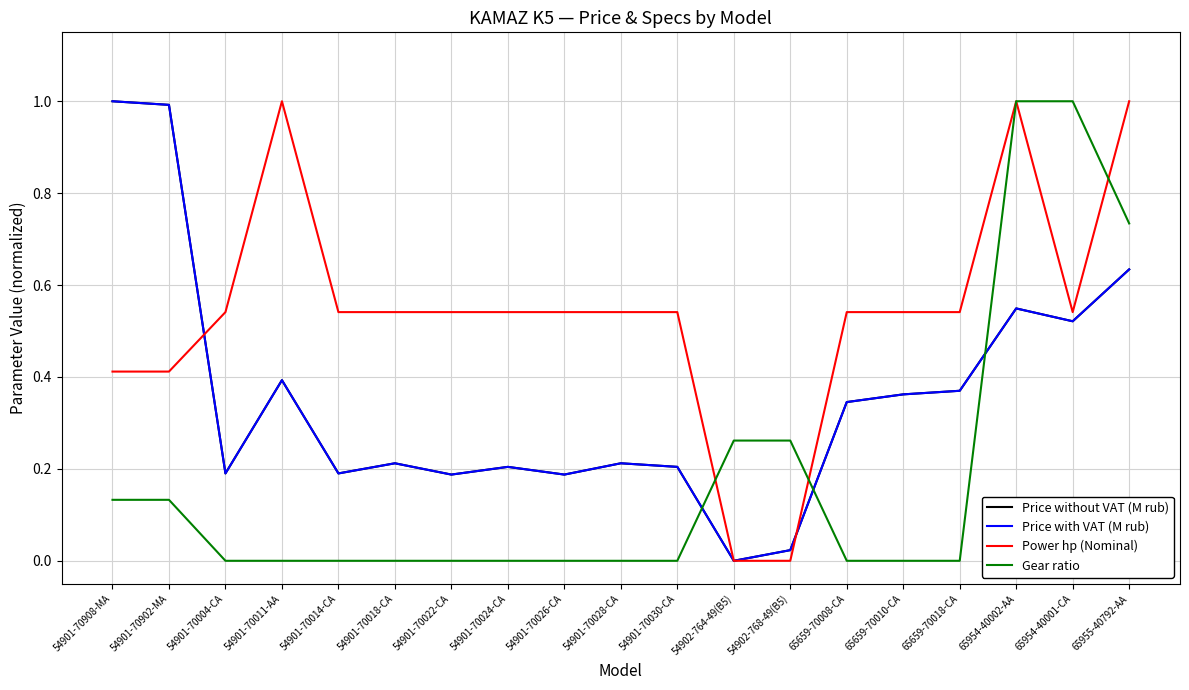

Is this an area chart (filled region under the line)?

No